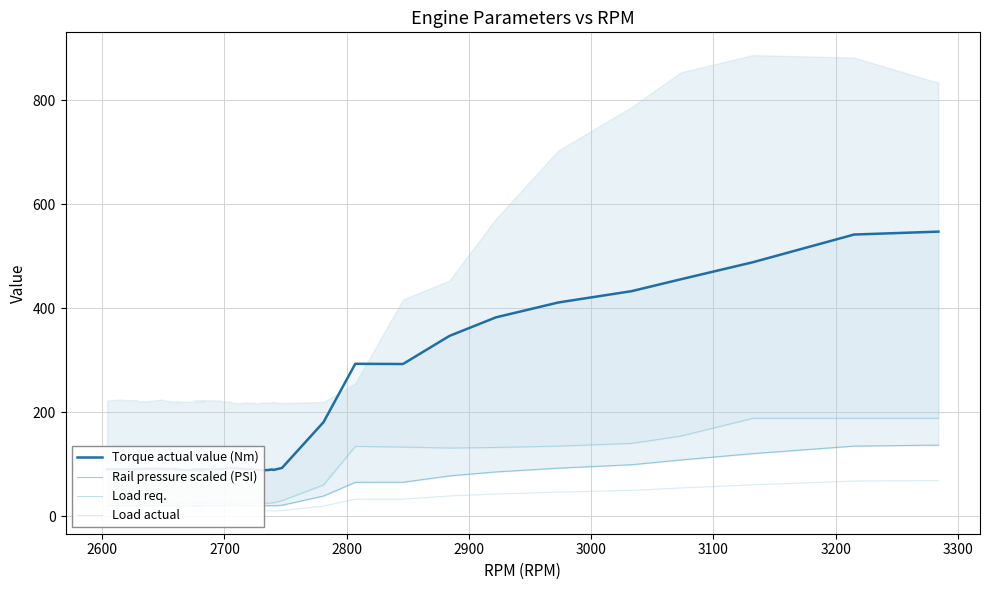

Is it true that Load actual equals 13.5 at 27?

False